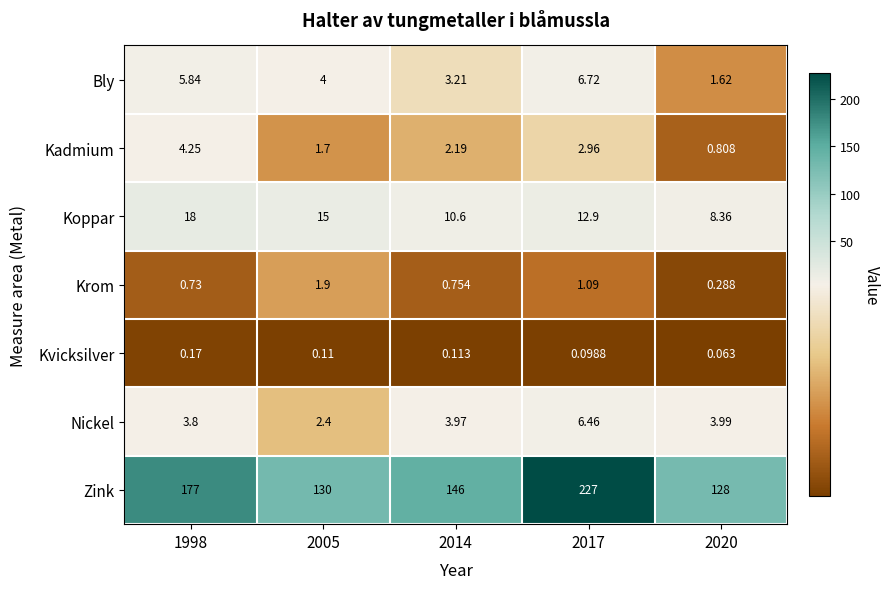

Is the value of Bly at 2017 greater than the value of Kvicksilver at 2005?

Yes